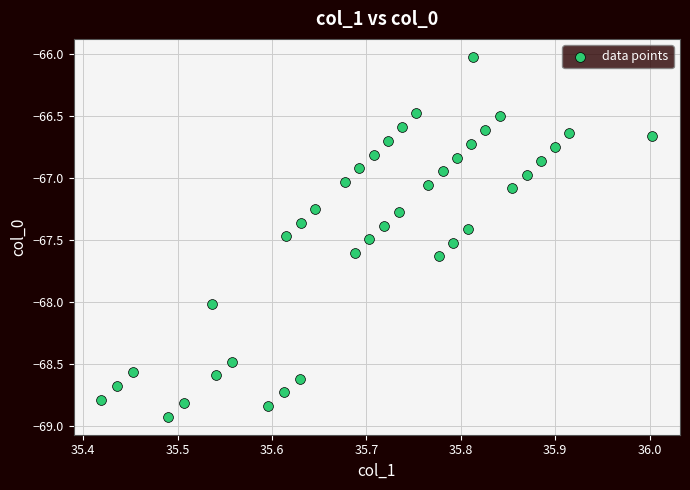

What is the range of Y values (max minus min)?

2.9